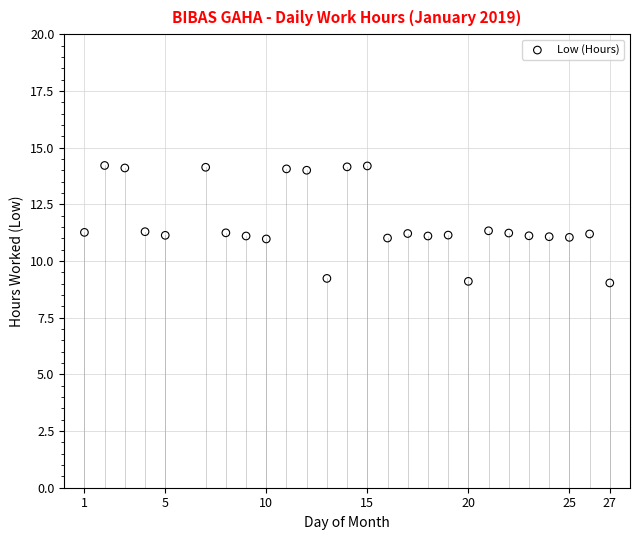

What is the range of X values (max minus min)?

26.0